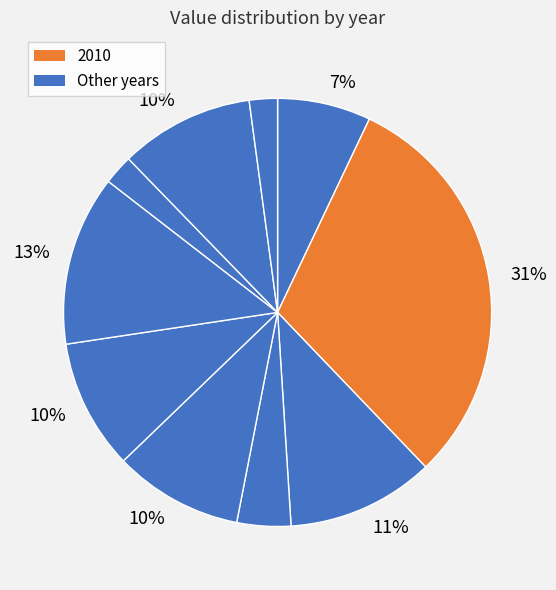

Which slice is the largest?

2010